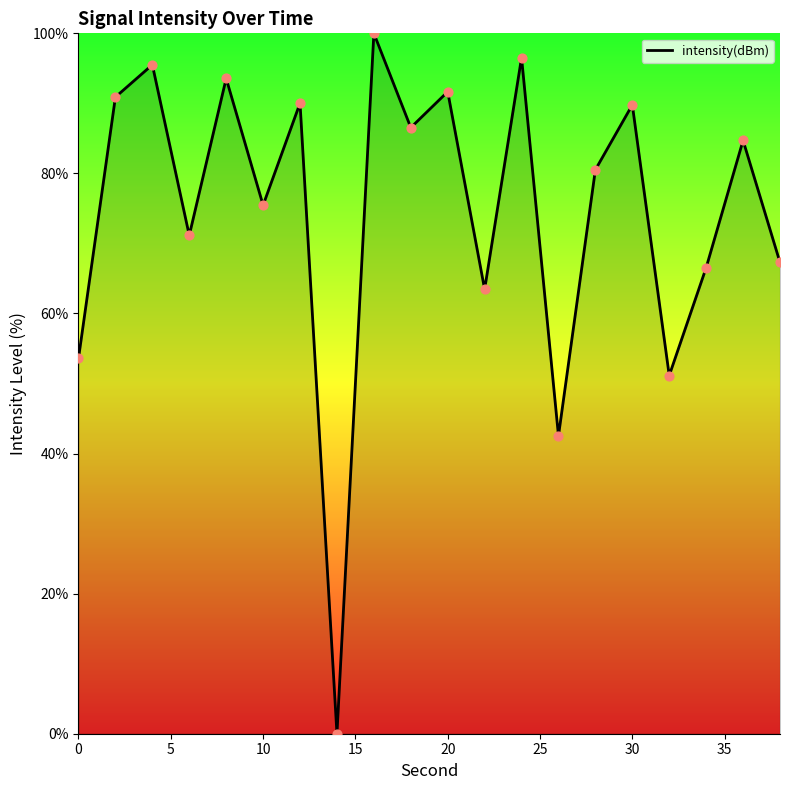

What is the difference between the maximum and minimum values?

100.0